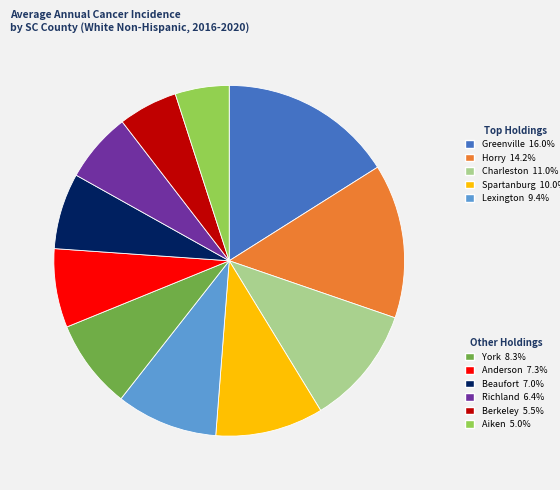

Is there any slice that represents more than half of the pie?

No